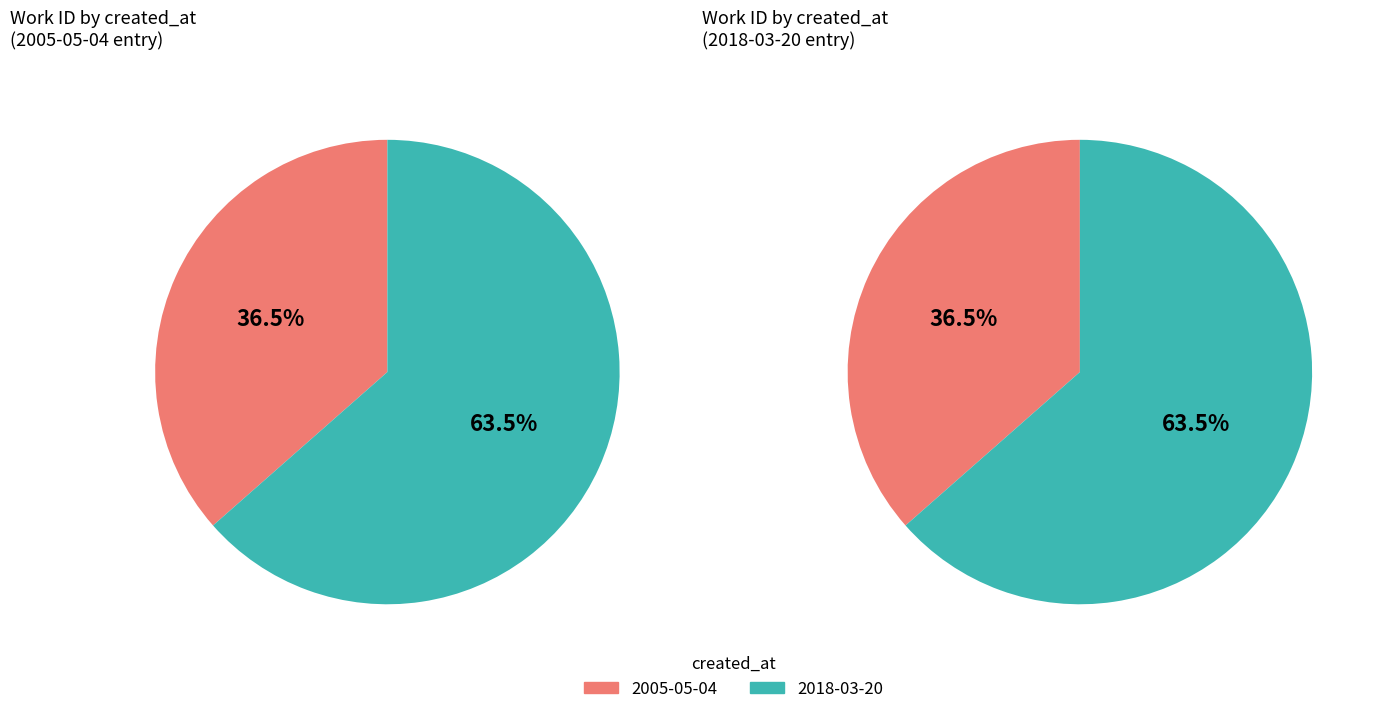

Which slice is the largest?

2018-03-20